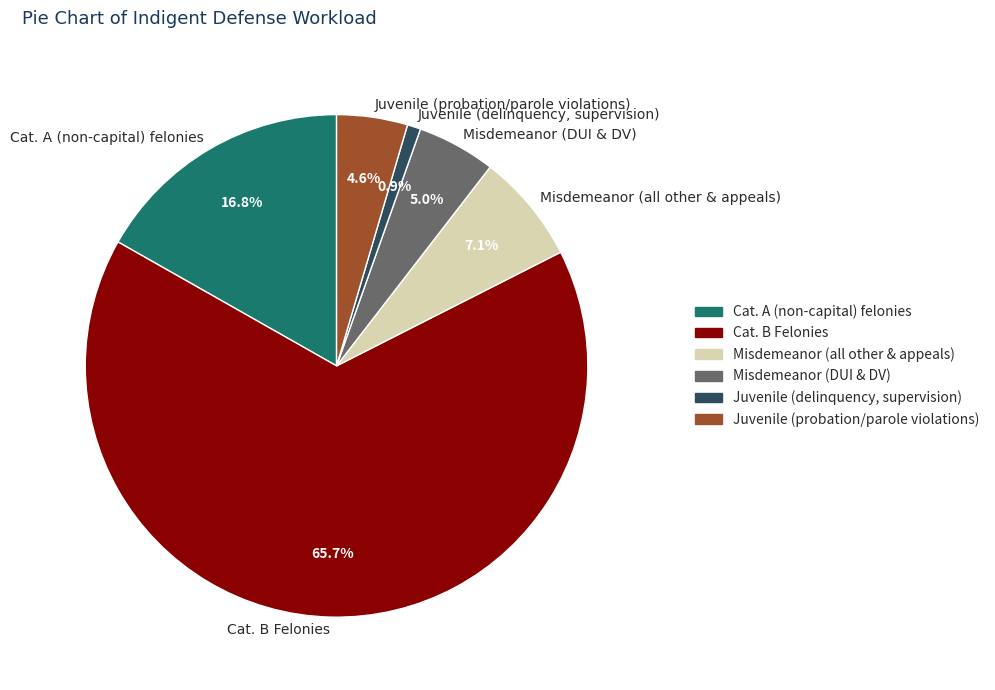

How many slices are in this pie chart?

6